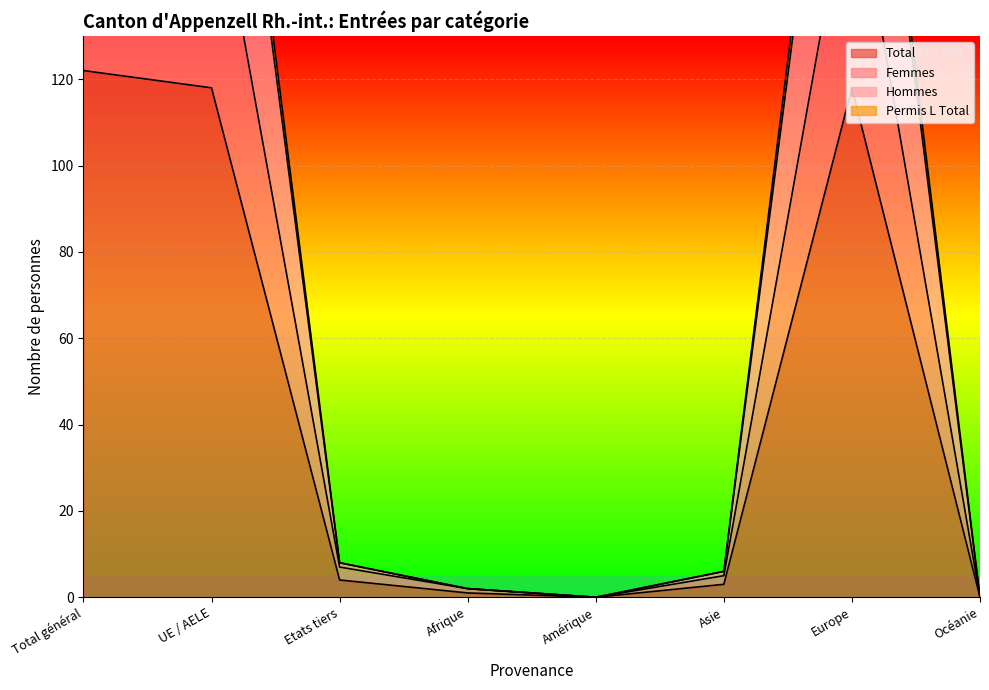

At how many categories does at least one series exceed 135?

3